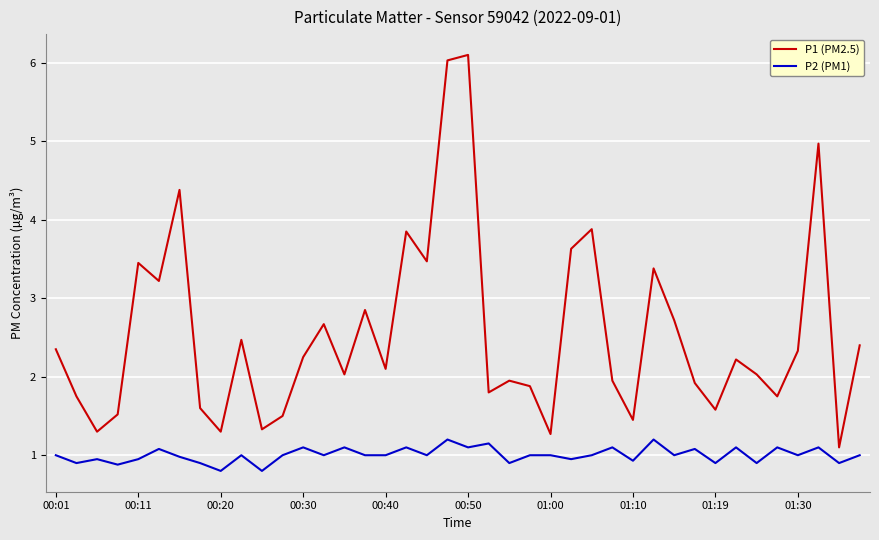

What are all the series names shown in the legend?

P1 (PM2.5), P2 (PM1)